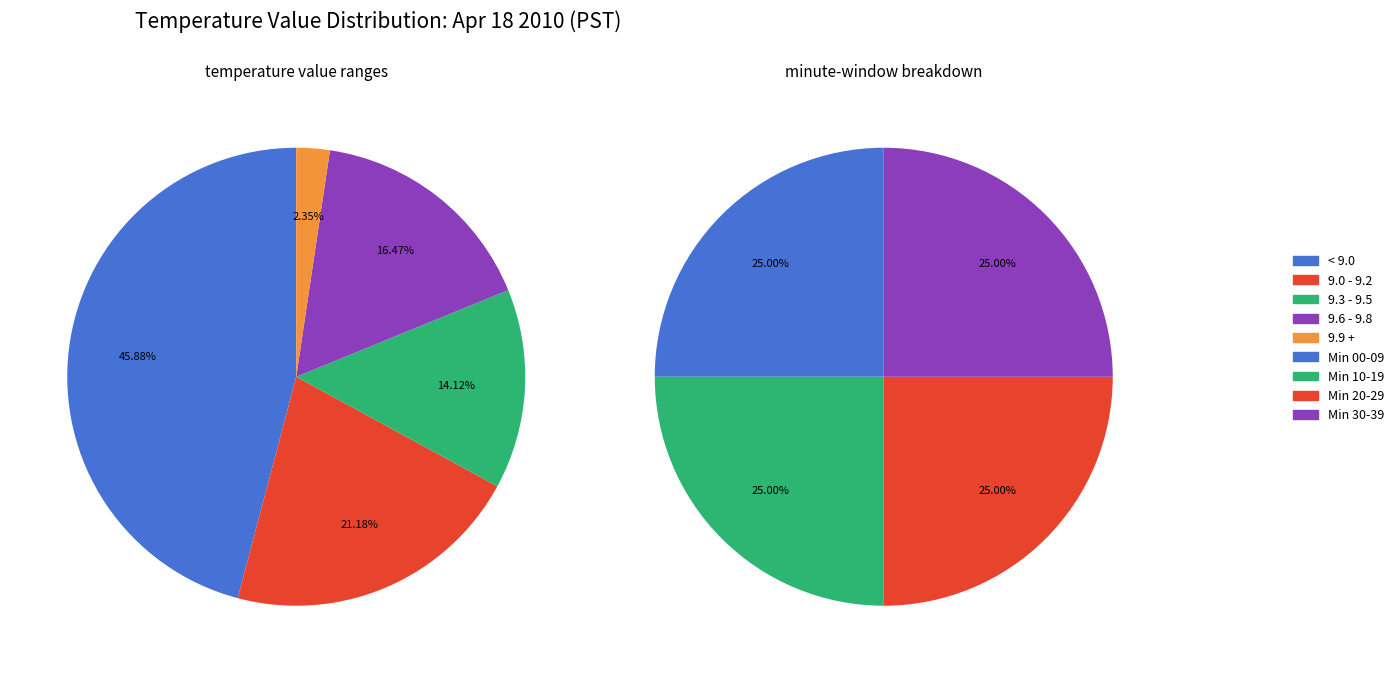

What is the smallest slice in the pie chart?

9.9 - 10.0